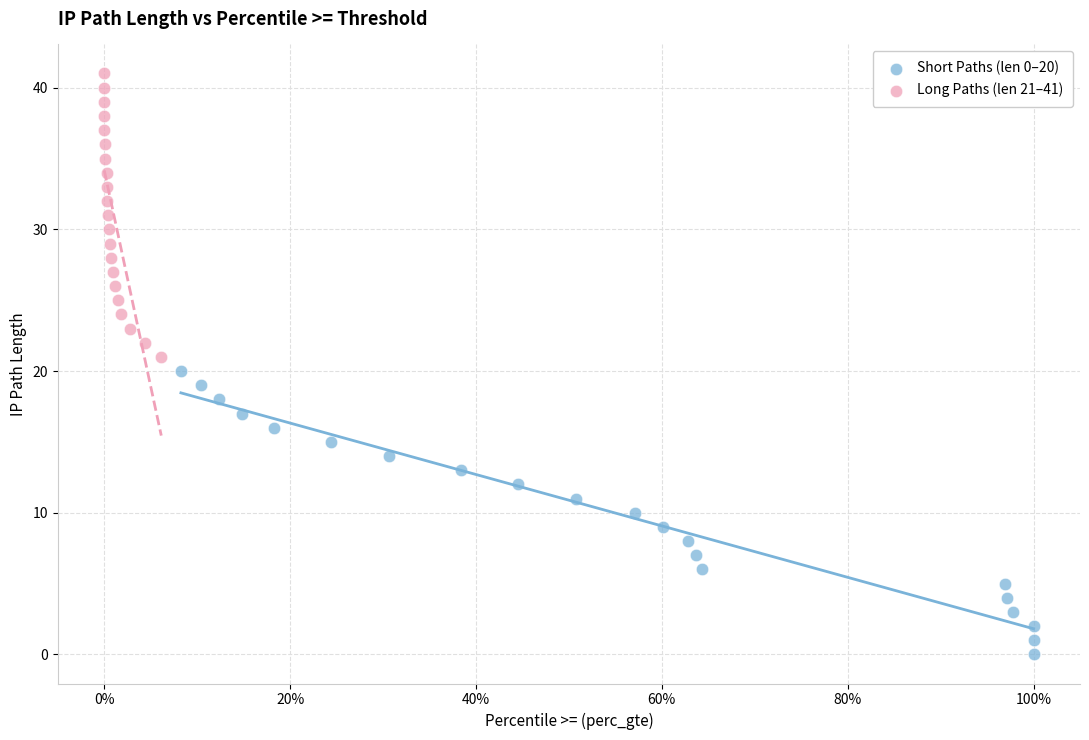

Which series reaches the minimum Y coordinate?

Short Paths (len 0–20)